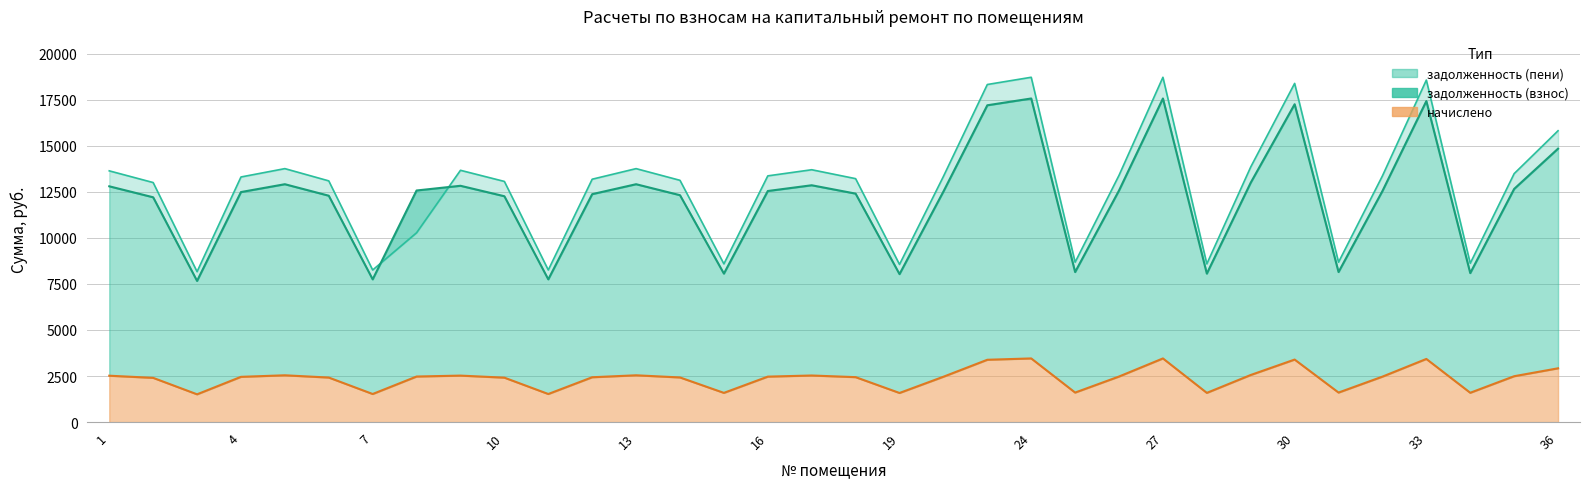

What is the spread (max minus min) of values at 35?

10994.8